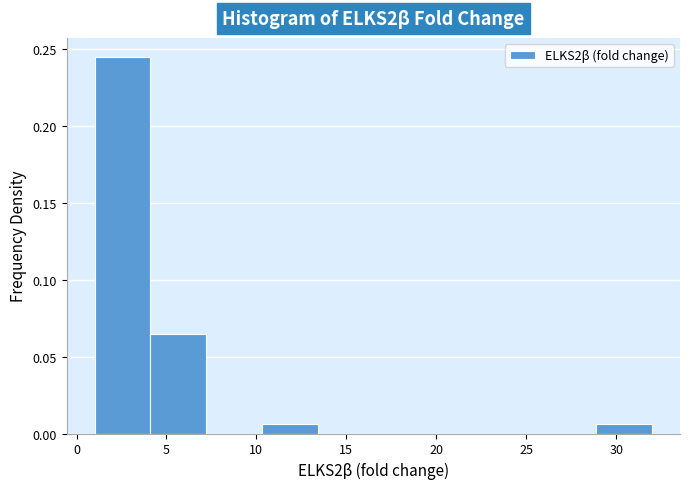

Over which range of the x-axis is the bar tallest?

1.0 to 4.1